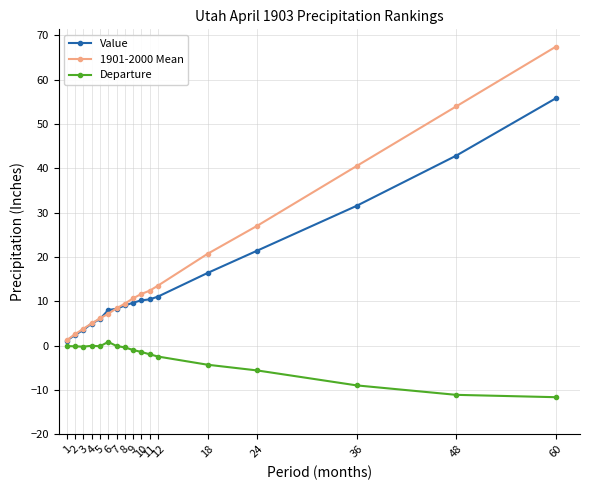

Rank the series by their maximum value, from highest to lowest.

1901-2000 Mean, Value, Departure